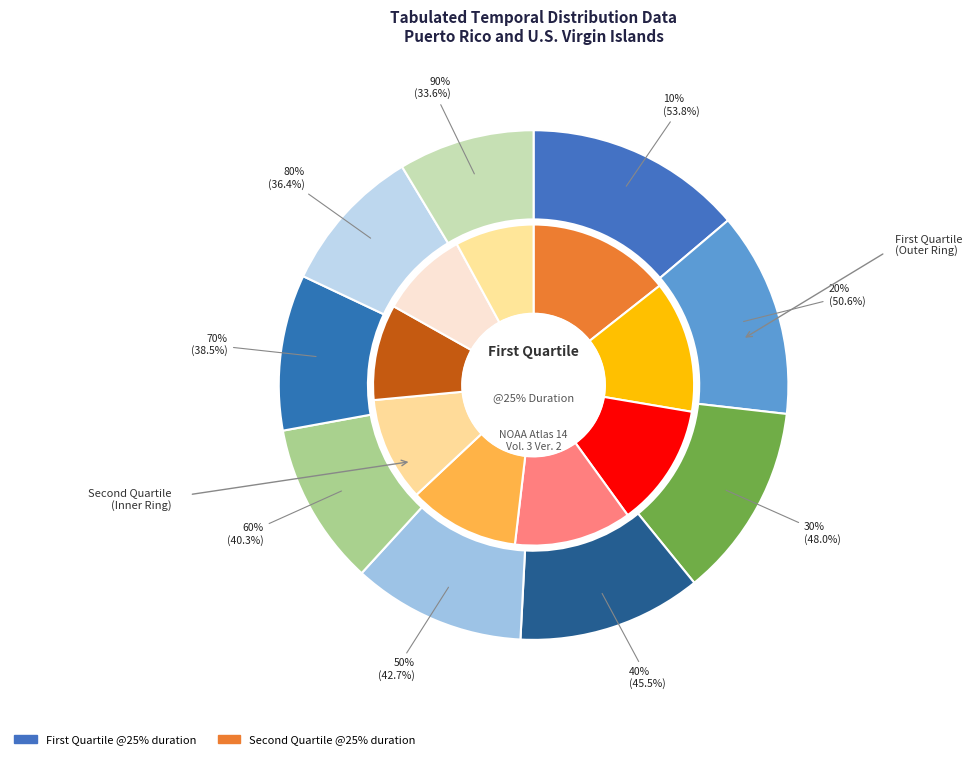

Rank the categories by inner value from highest to lowest.

10%, 20%, 30%, 40%, 50%, 60%, 70%, 80%, 90%